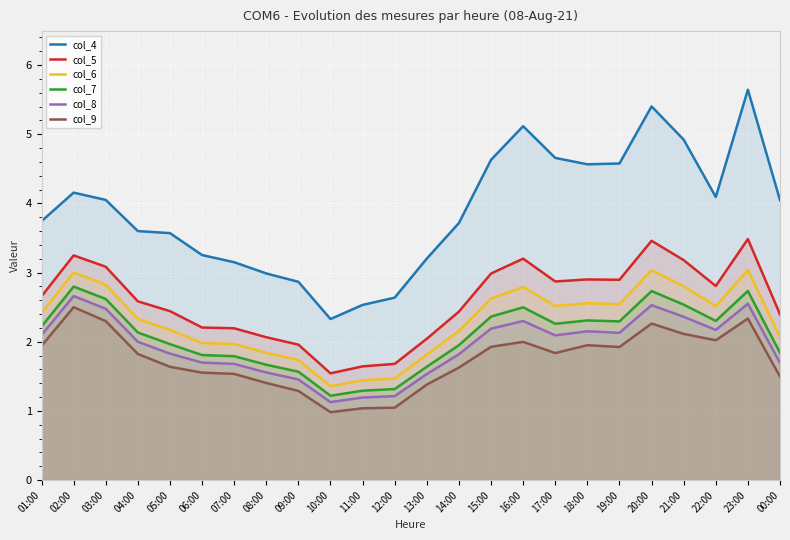

What is the average value of the col_6 series?

2.3